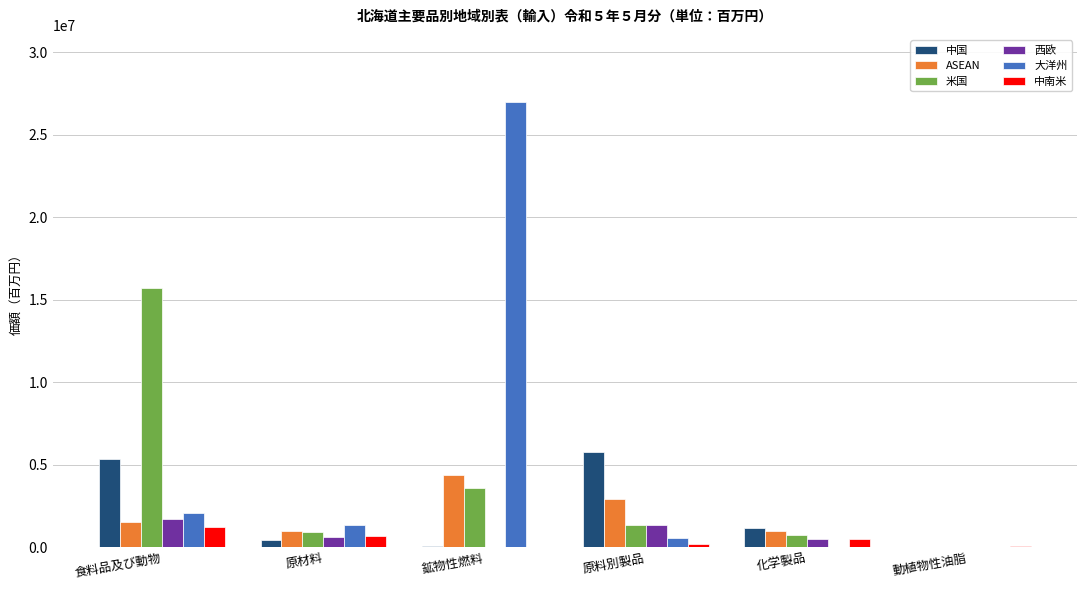

How many data points does each series have?

6